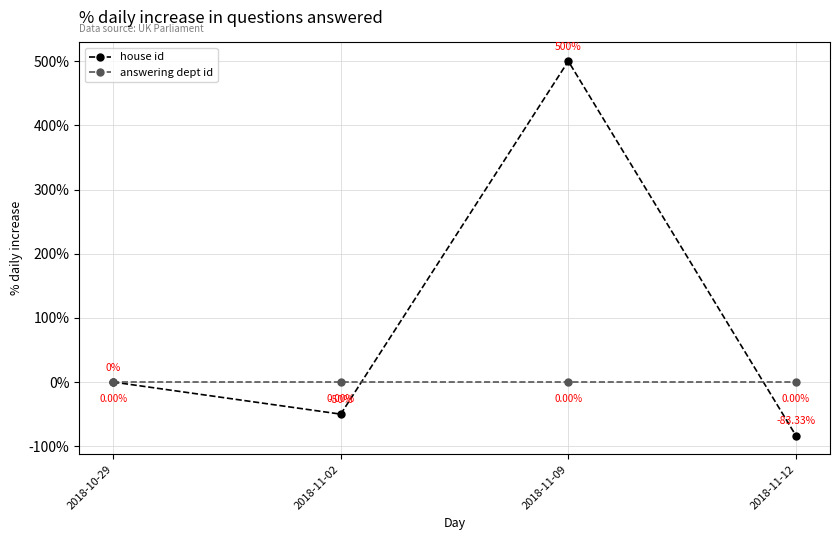

Is the value of house id at 2018-11-02 greater than the value of answering dept id at 2018-11-12?

No